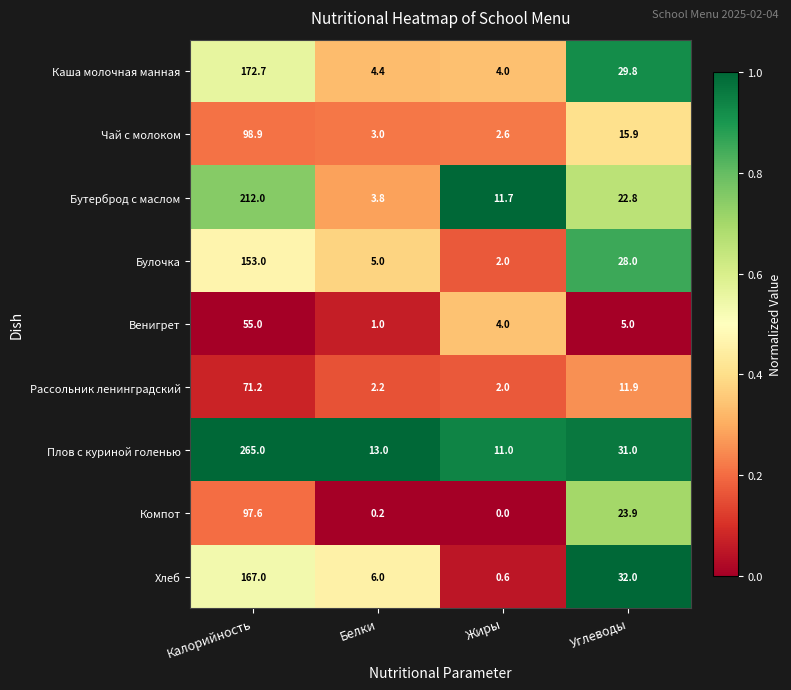

At which label is Плов с куриной голенью closest to 138?

Углеводы